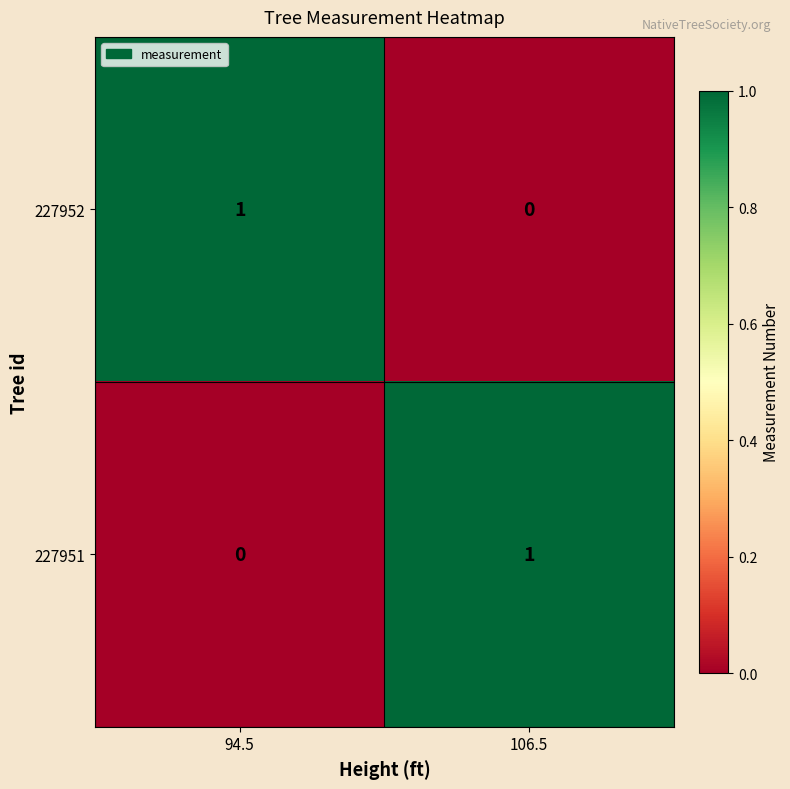

At which label does 227951 reach its minimum?

94.5